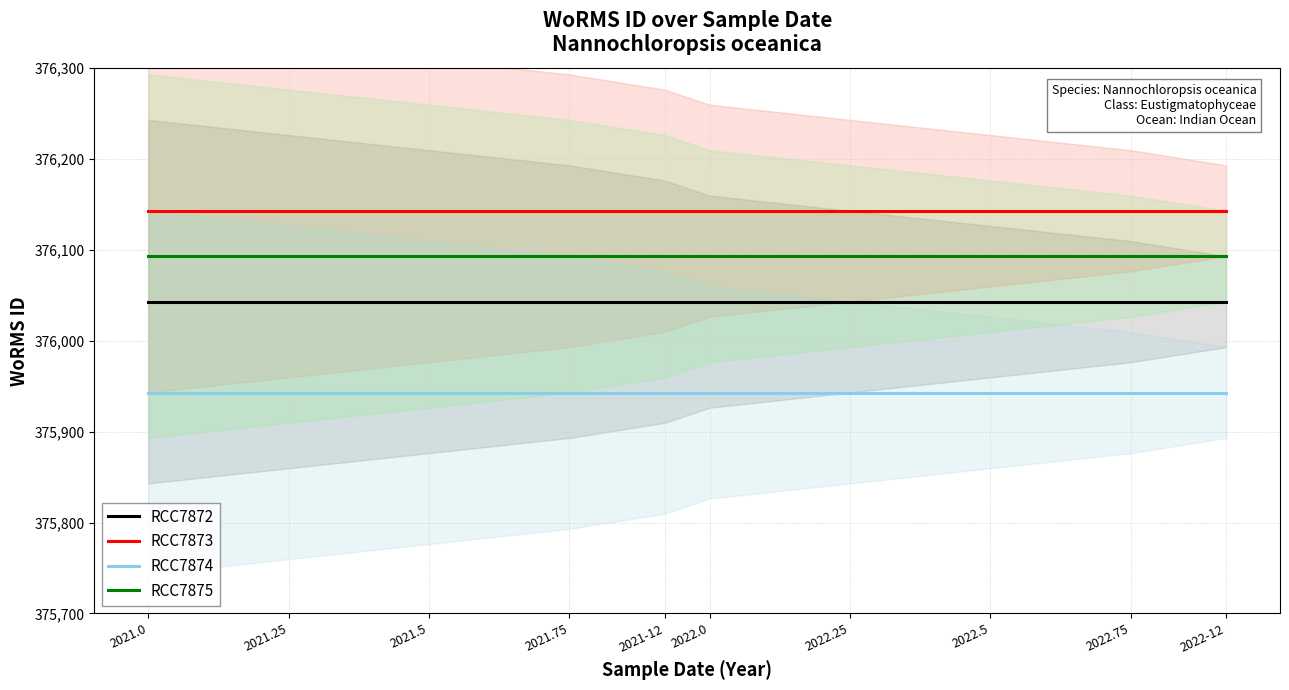

Which series has the largest range (max minus min)?

RCC7872